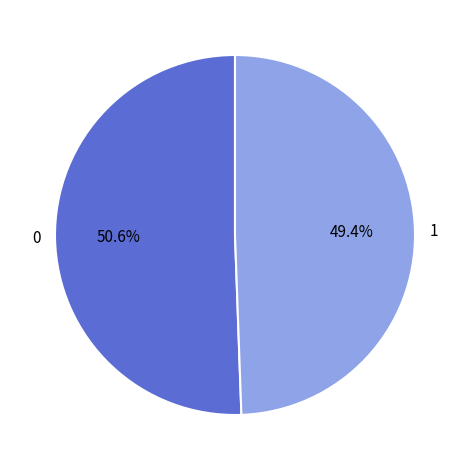

Which slice is the smallest?

1